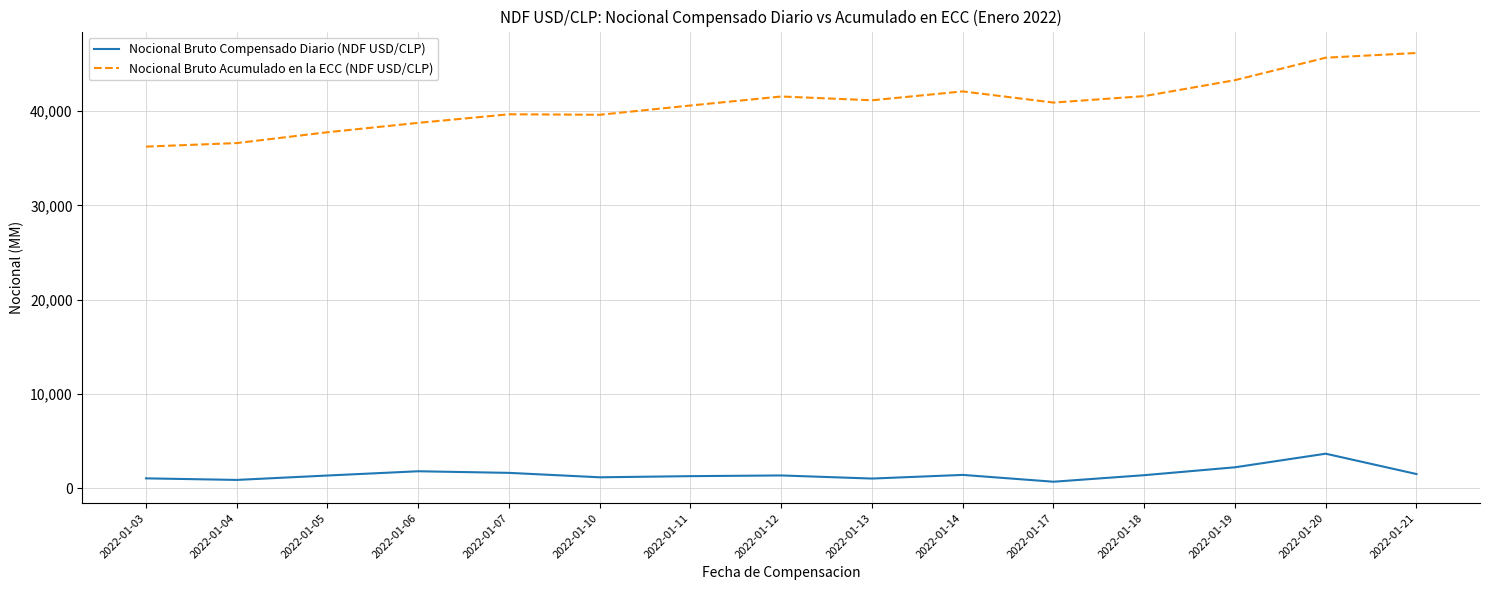

What is the difference between the highest and lowest values at 2022-01-14?

40649.1